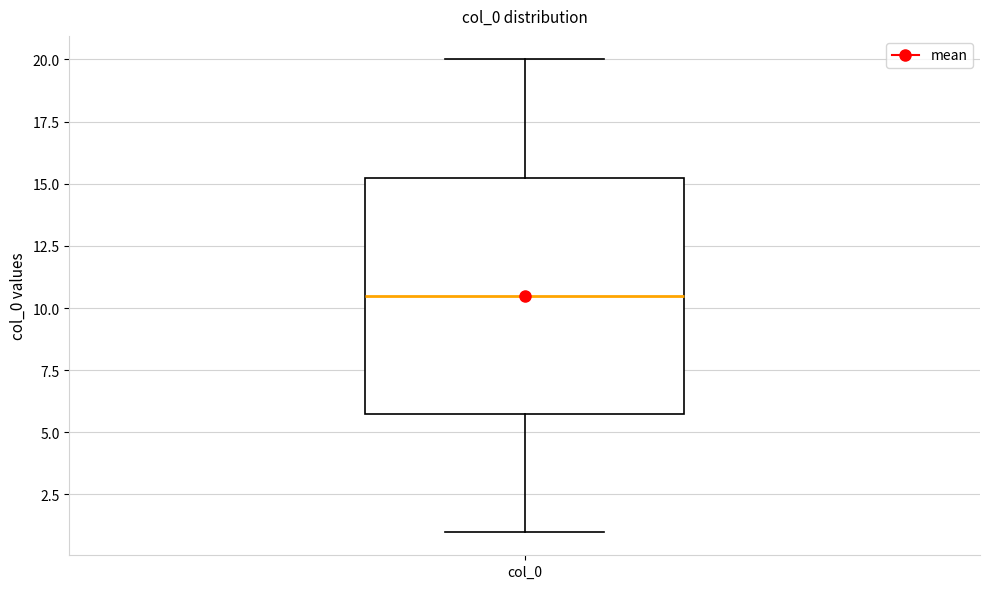

Where does the median line of the box for col_0 sit on the y-axis? The values are not printed on the chart, so give them approximately, as read against the axis.

10.5